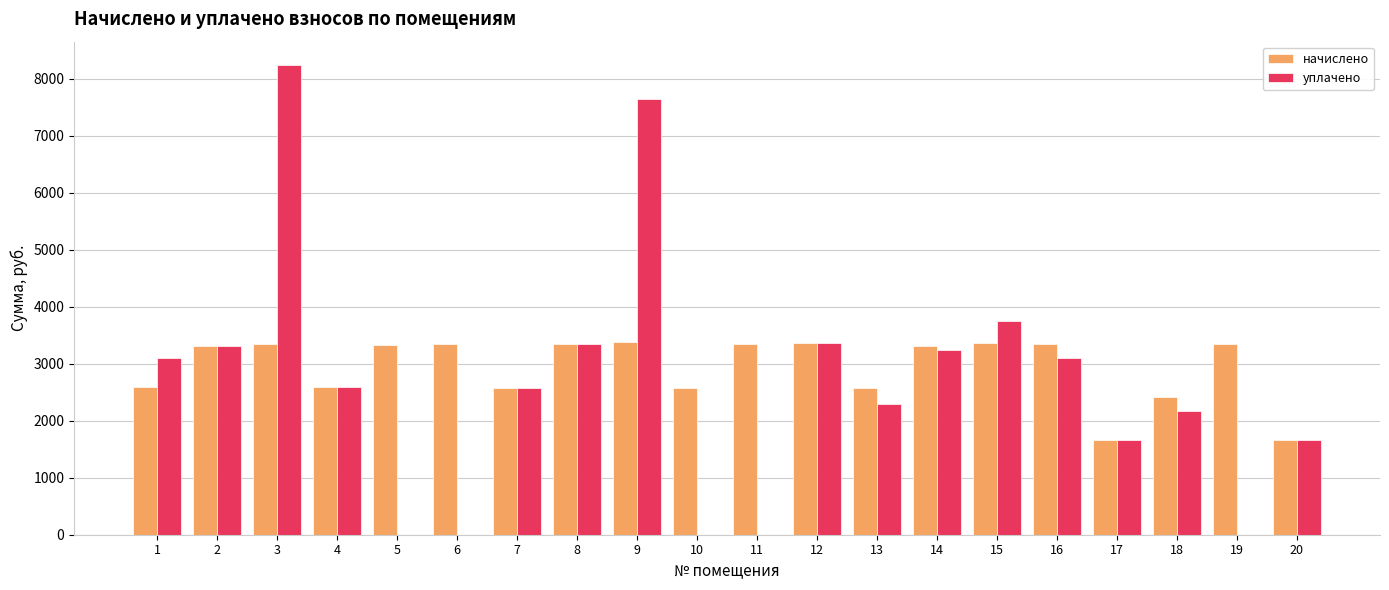

What is the maximum value for начислено?

3372.3